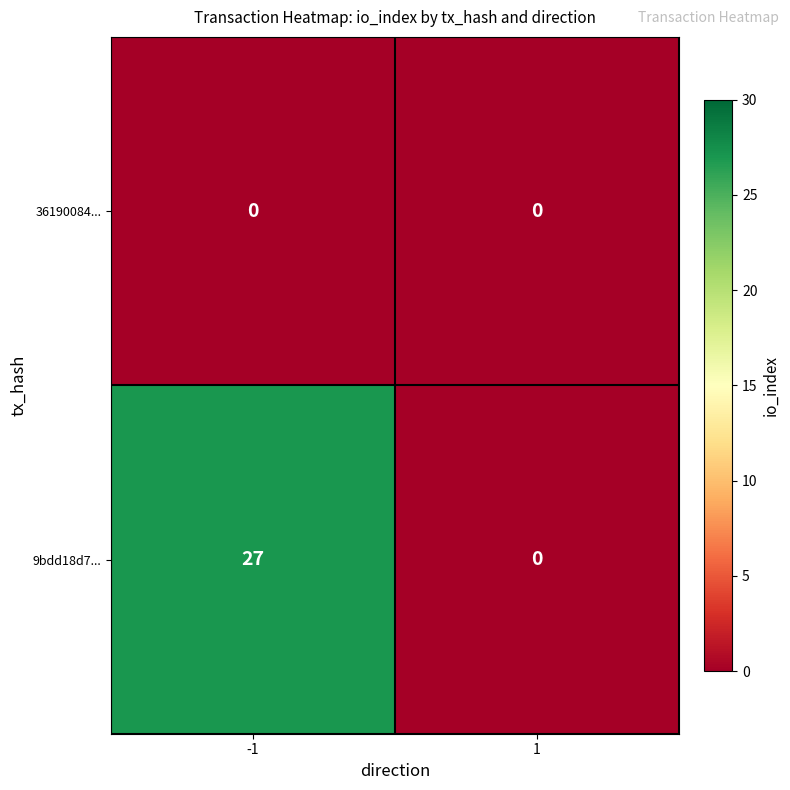

Rank the series by their average value, from highest to lowest.

9bdd18d7..., 36190084...